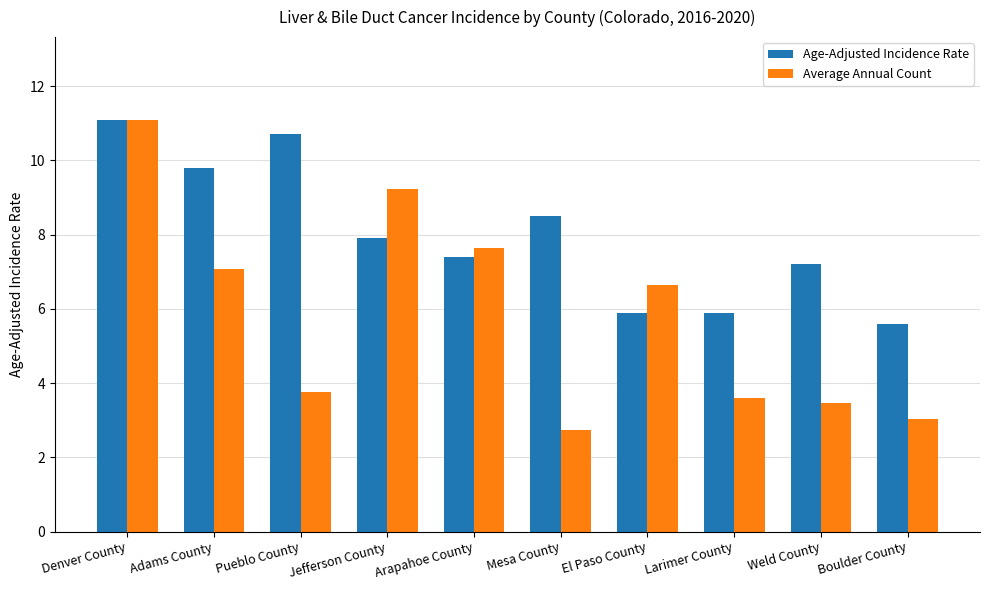

What is the sum of all Age-Adjusted Incidence Rate values?

80.0